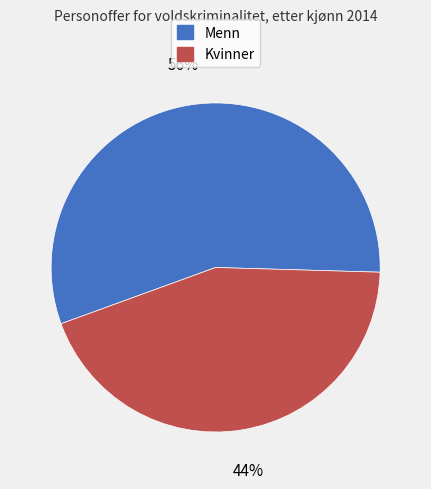

Which has a higher value, Menn or Kvinner?

Menn